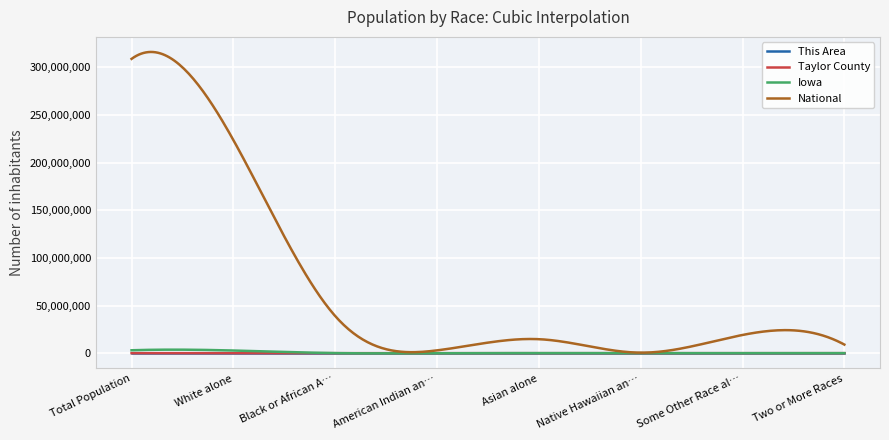

Which series has the widest spread of values?

National